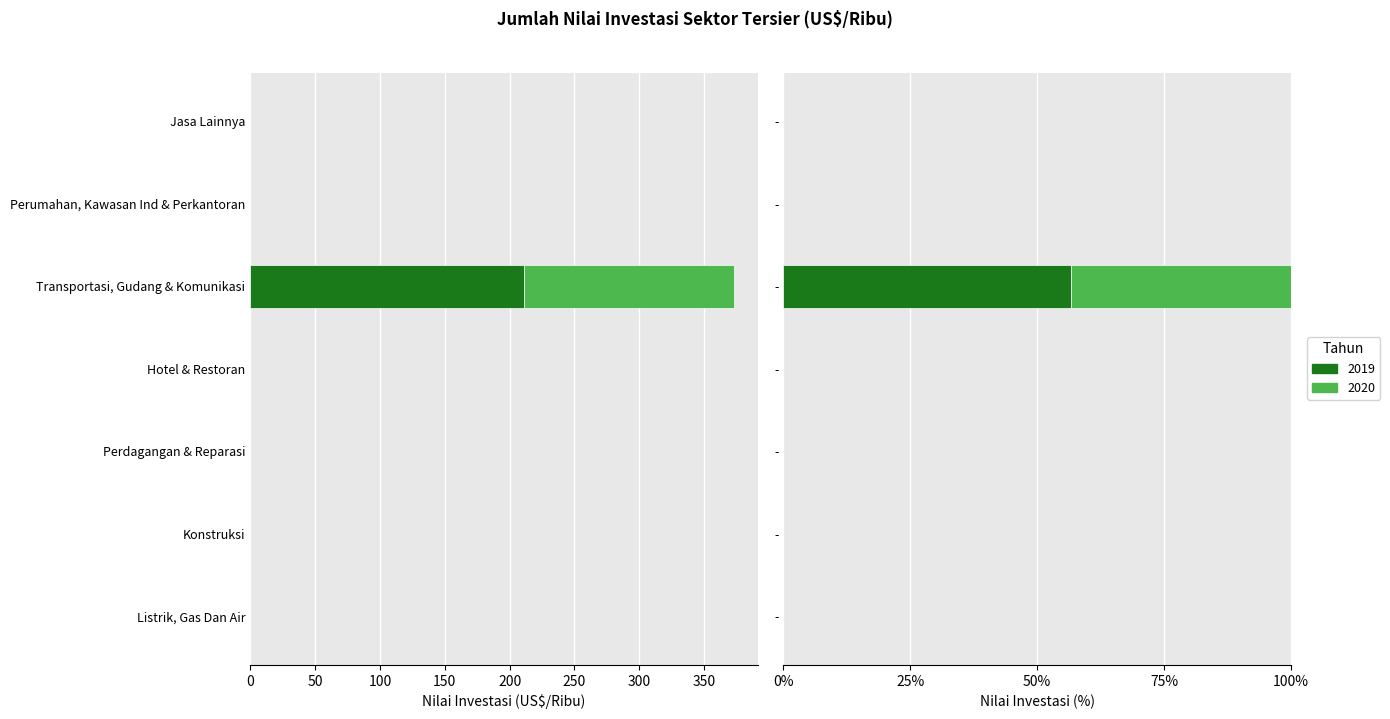

Which category has the lowest value across all series?

Listrik, Gas Dan Air